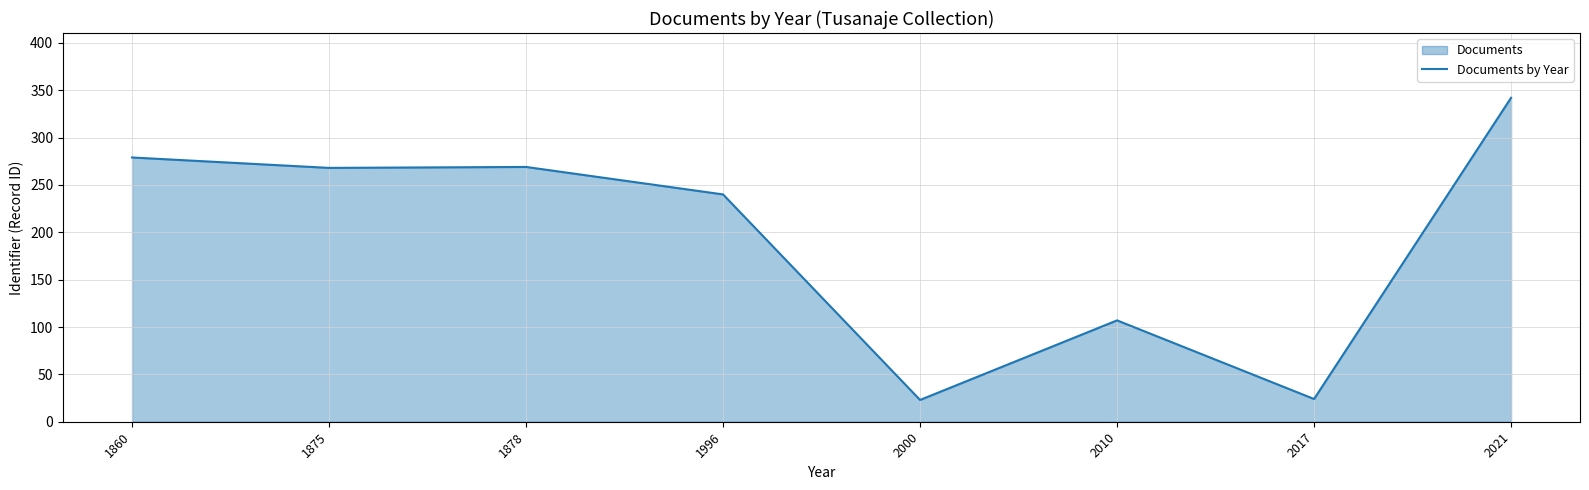

Rank the categories by value from highest to lowest.

2021, 1860, 1878, 1875, 1996, 2010, 2017, 2000